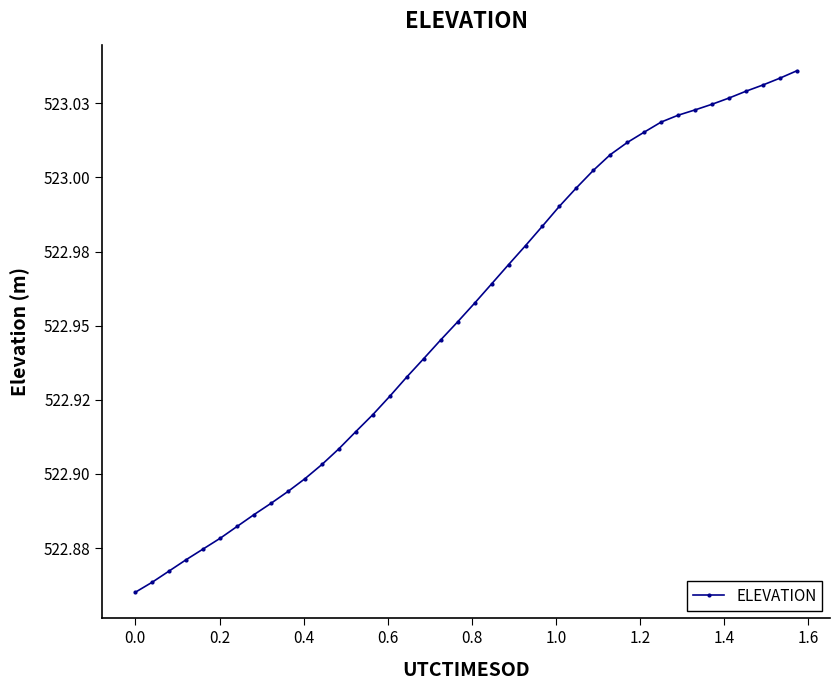

True or false: the data has more than 0 interior local peaks.

False